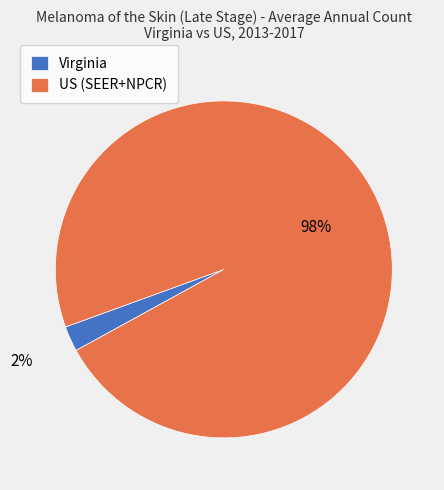

To the nearest percent, what portion does US (SEER+NPCR) represent?

98%